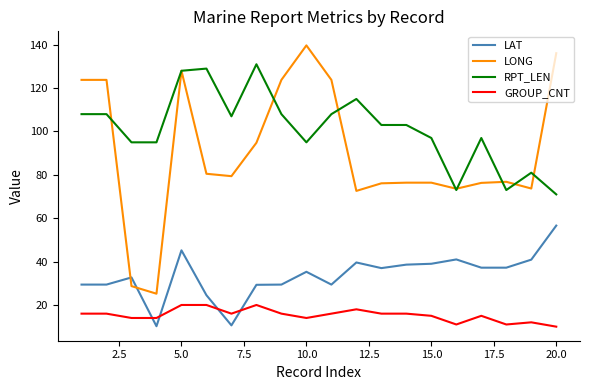

True or false: LONG and GROUP_CNT cross at least once.

False